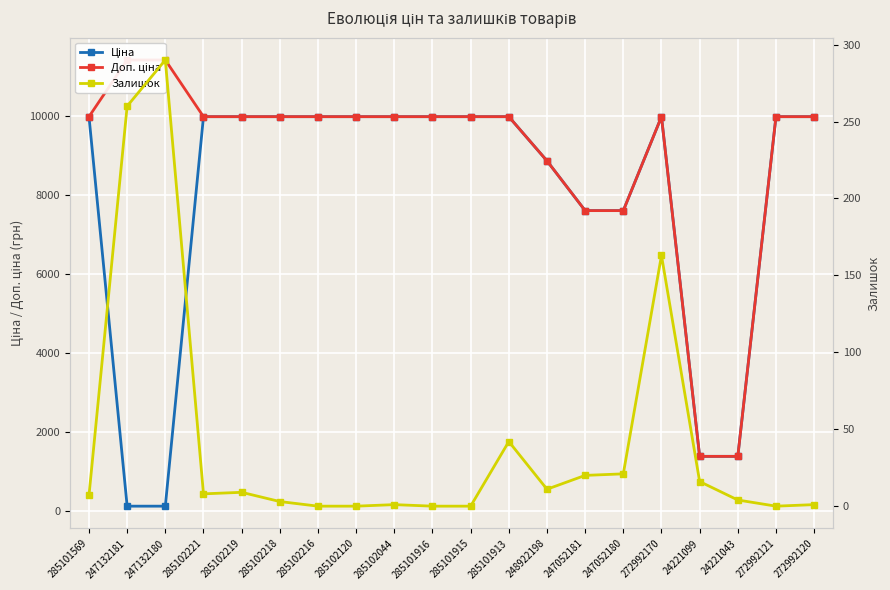

What is the label of the 3rd point from the right?

24221043